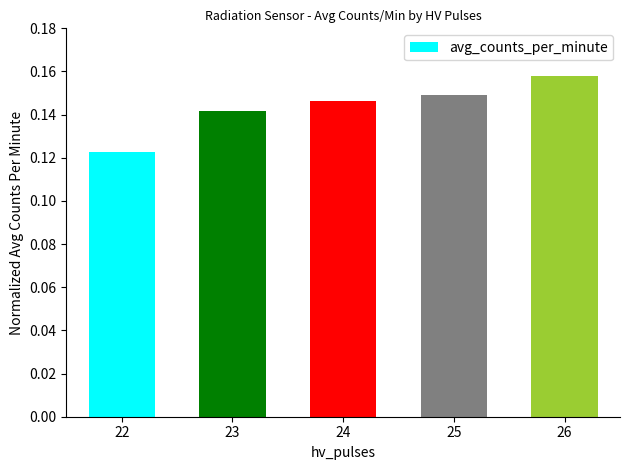

Which has a higher value, 25 or 26?

26